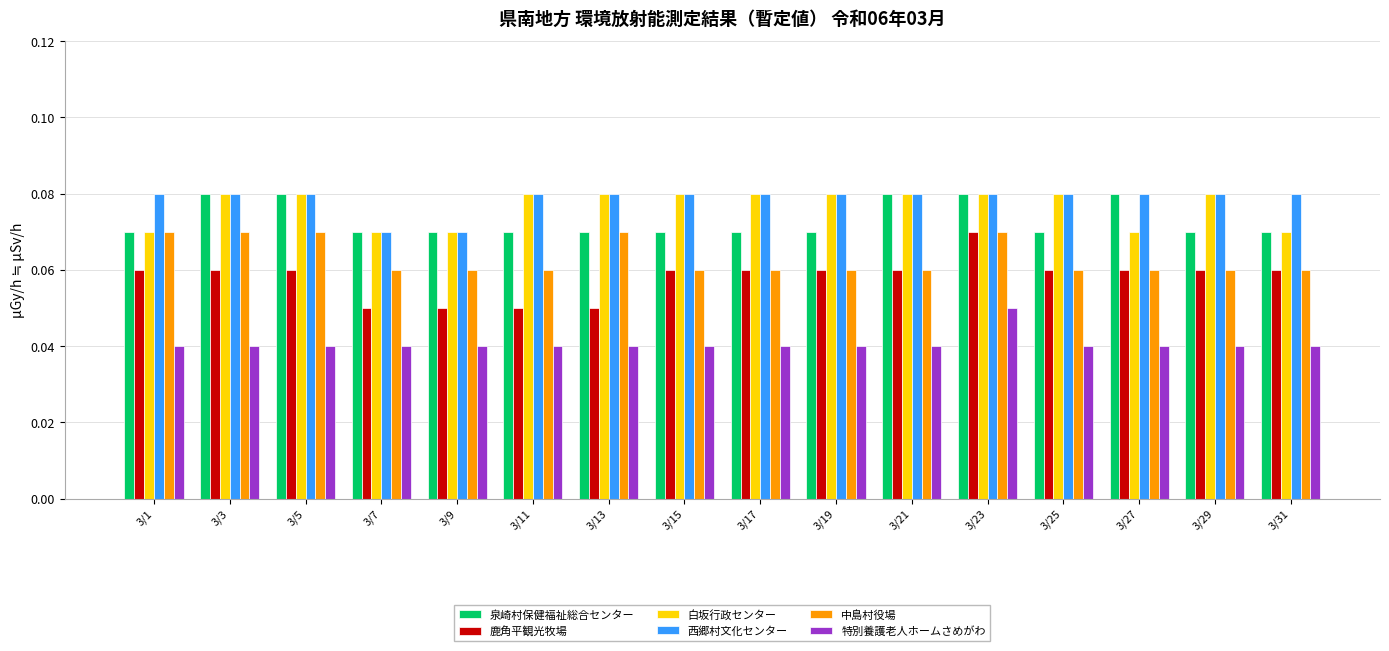

Is the value of 鹿角平観光牧場 at 3/7 greater than the value of 泉崎村保健福祉総合センター at 3/7?

No